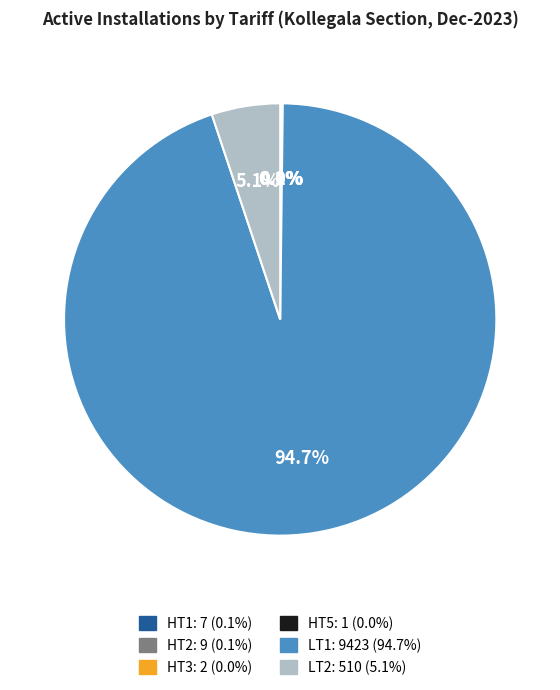

Which slice is the largest?

LT1